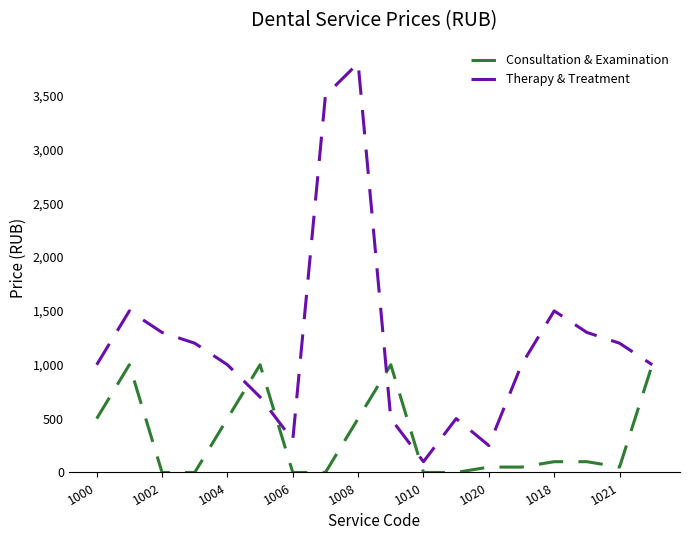

List the series in order of their overall mean, highest first.

Therapy & Treatment, Consultation & Examination